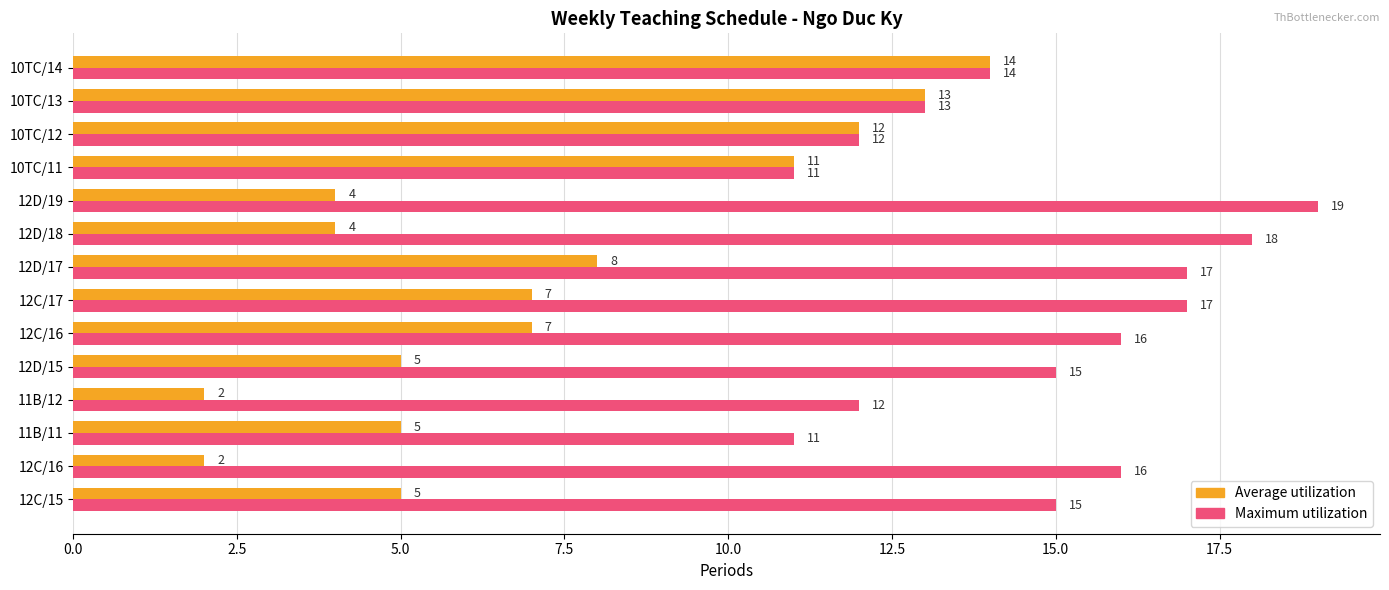

How many data points in Maximum utilization are less than 15?

6